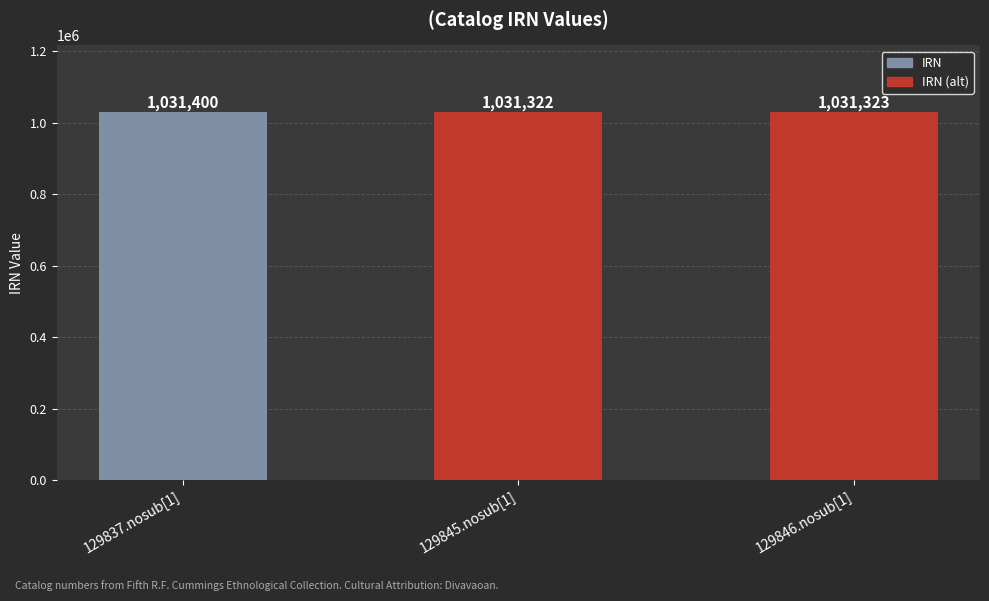

What is the average value?

1031348